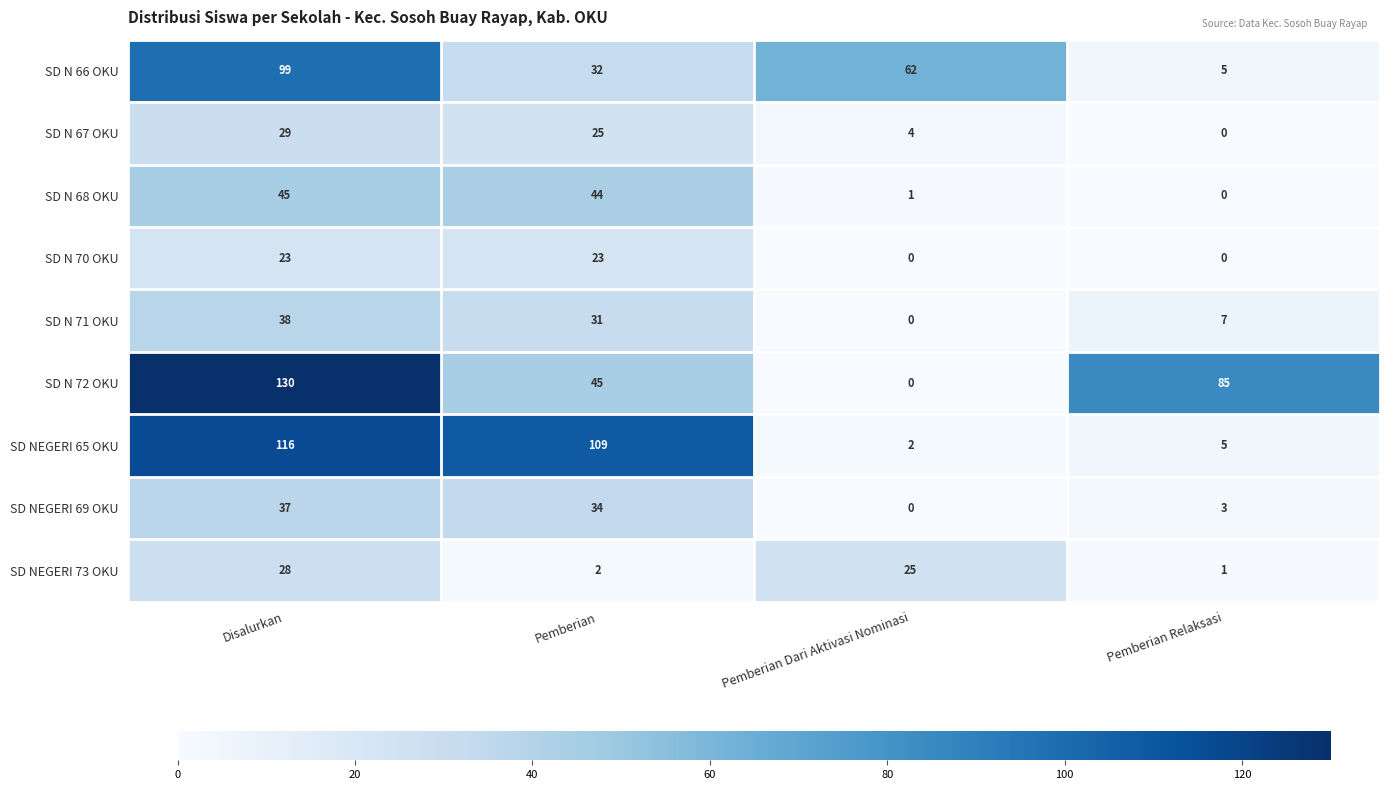

Which label corresponds to the largest value in the chart?

Disalurkan